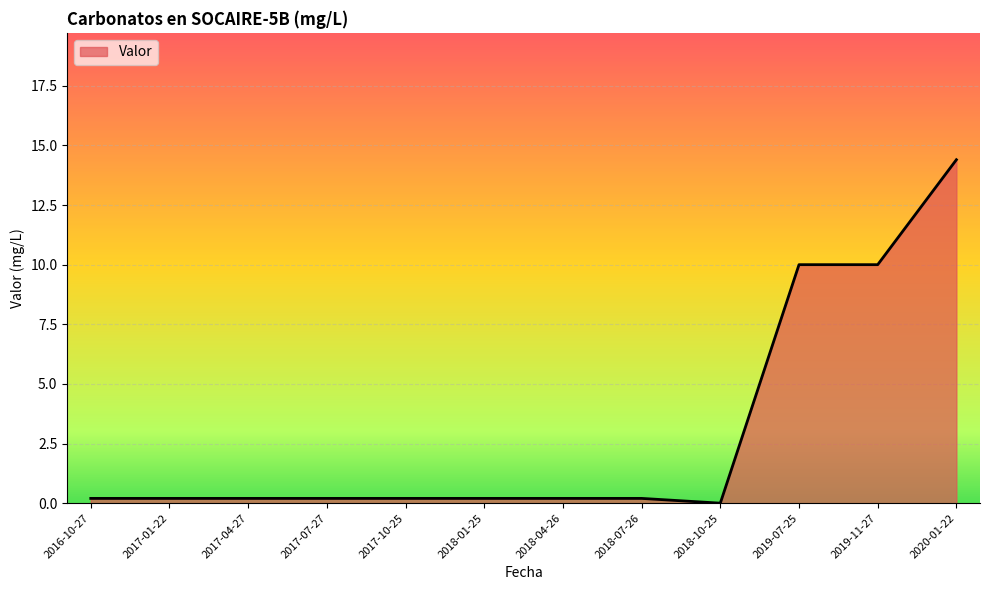

Which label corresponds to the largest value in the chart?

2020-01-22